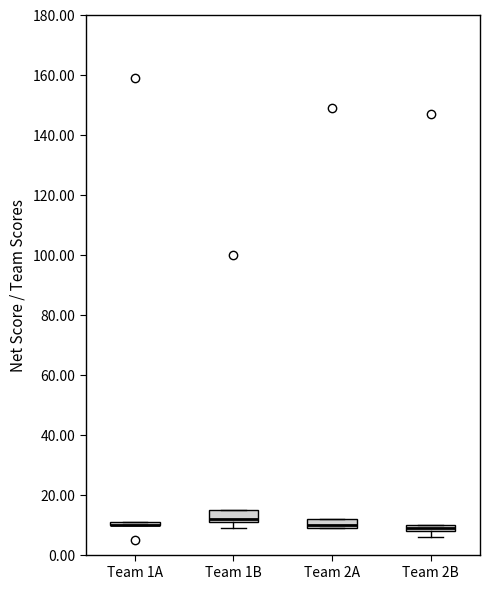

Where is the lower edge of the box for Team 1B on the y-axis? The values are not printed on the chart, so give them approximately, as read against the axis.

12